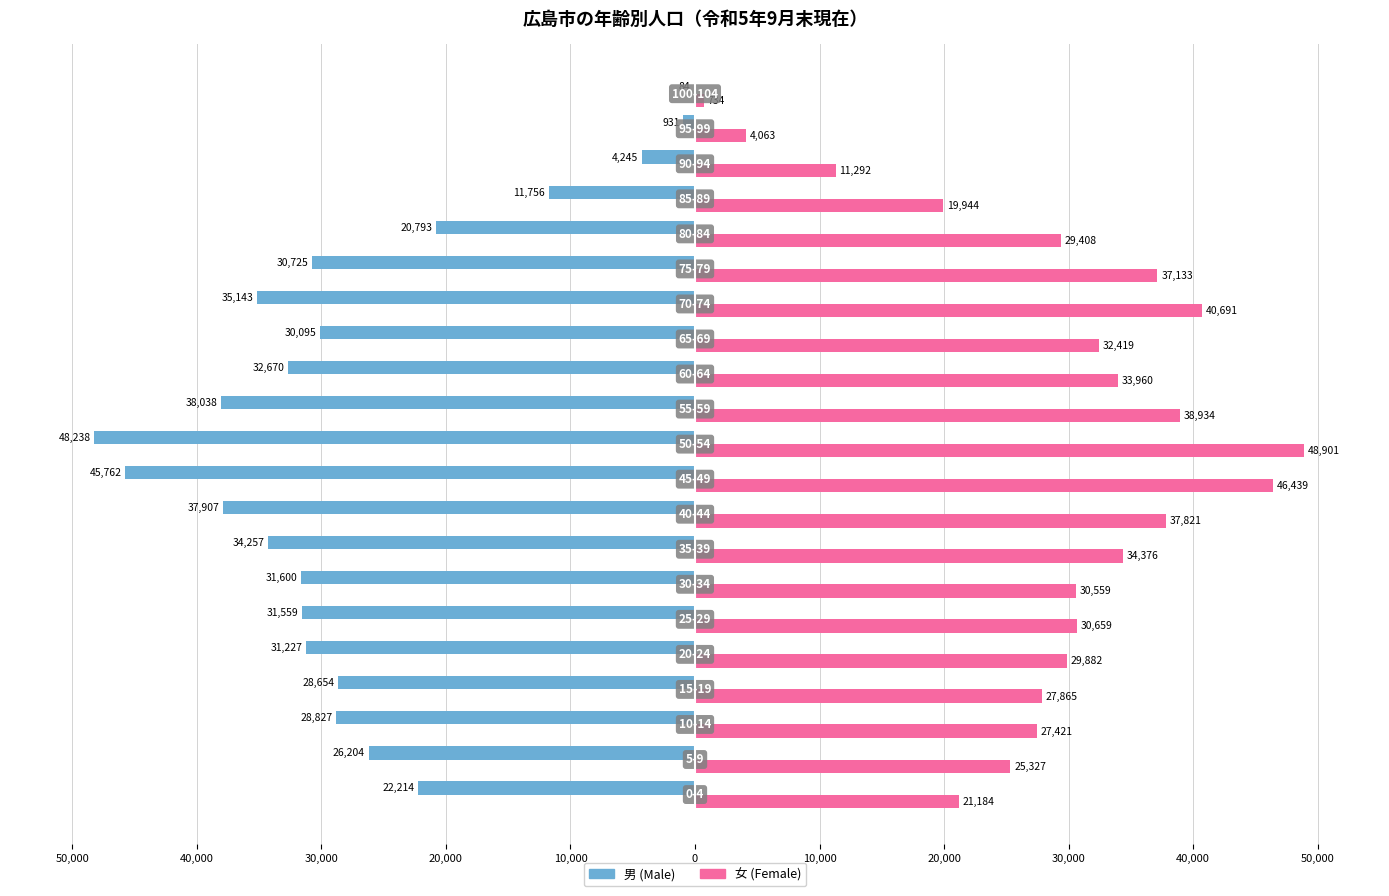

What are all the series names shown in the legend?

男 (Male), 女 (Female)